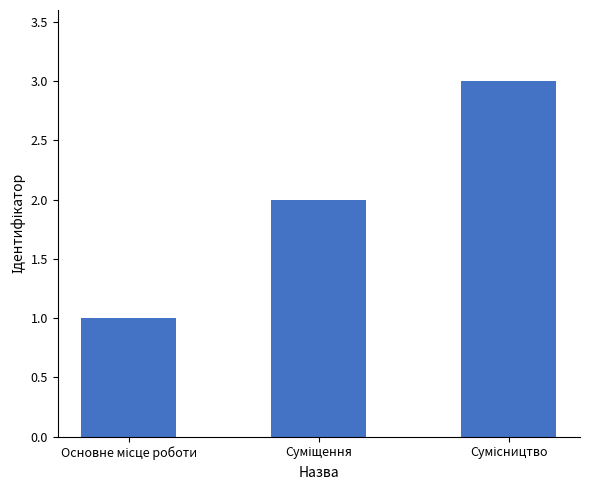

What is the maximum value shown in the chart?

3